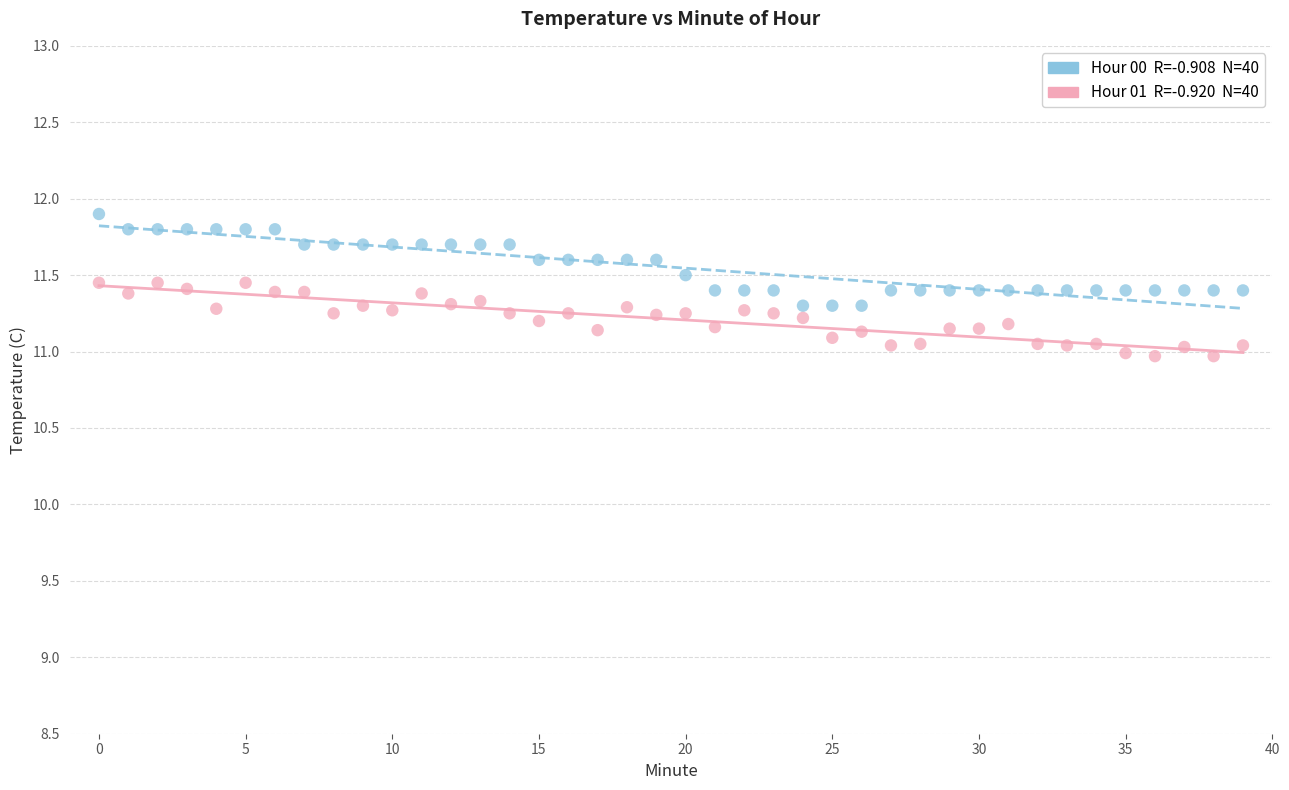

Across all data points, what is the range of Y values (max minus min)?

0.9